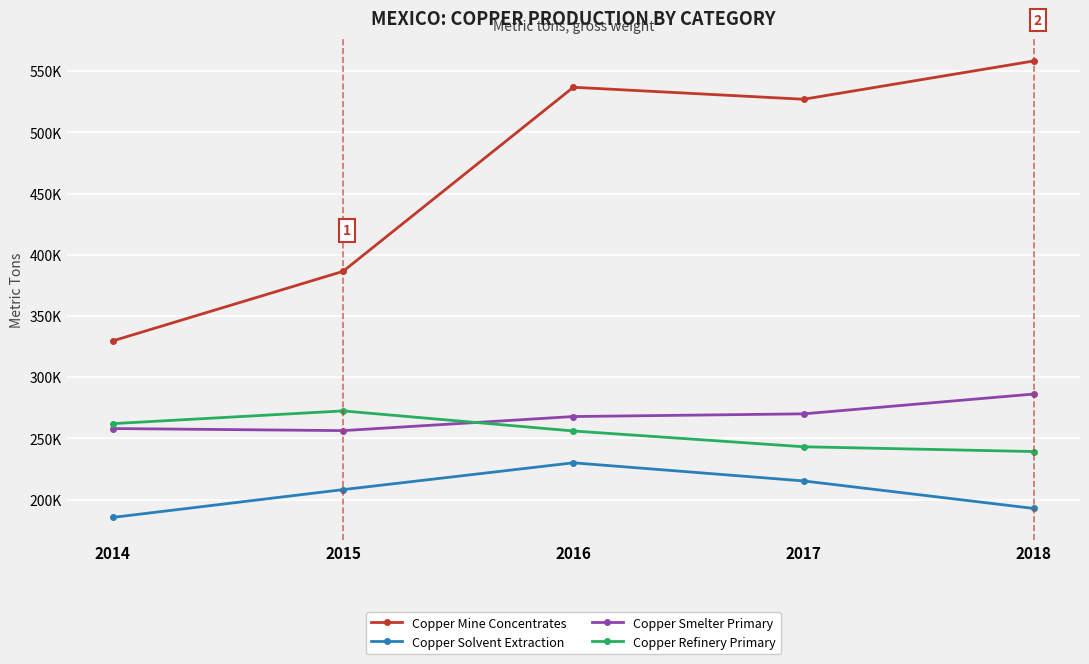

What are all the series names shown in the legend?

Copper Mine Concentrates, Copper Solvent Extraction, Copper Smelter Primary, Copper Refinery Primary